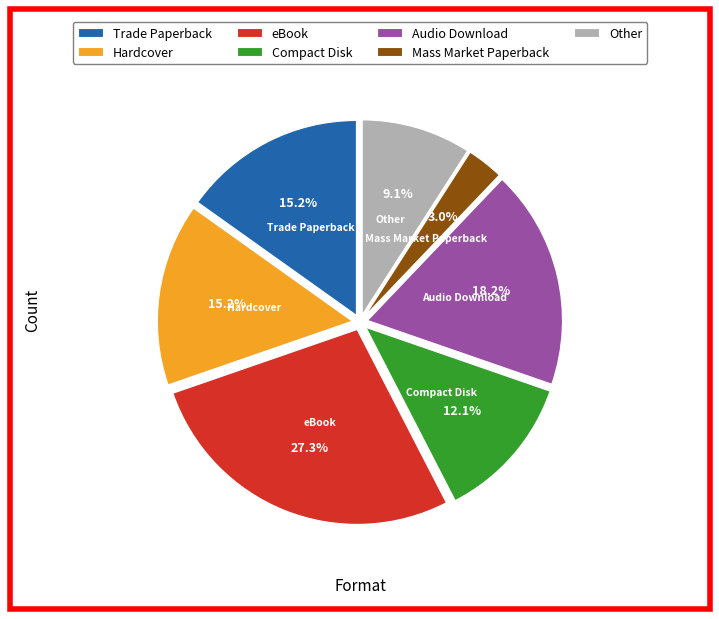

Does Other account for over 50% of the chart?

No